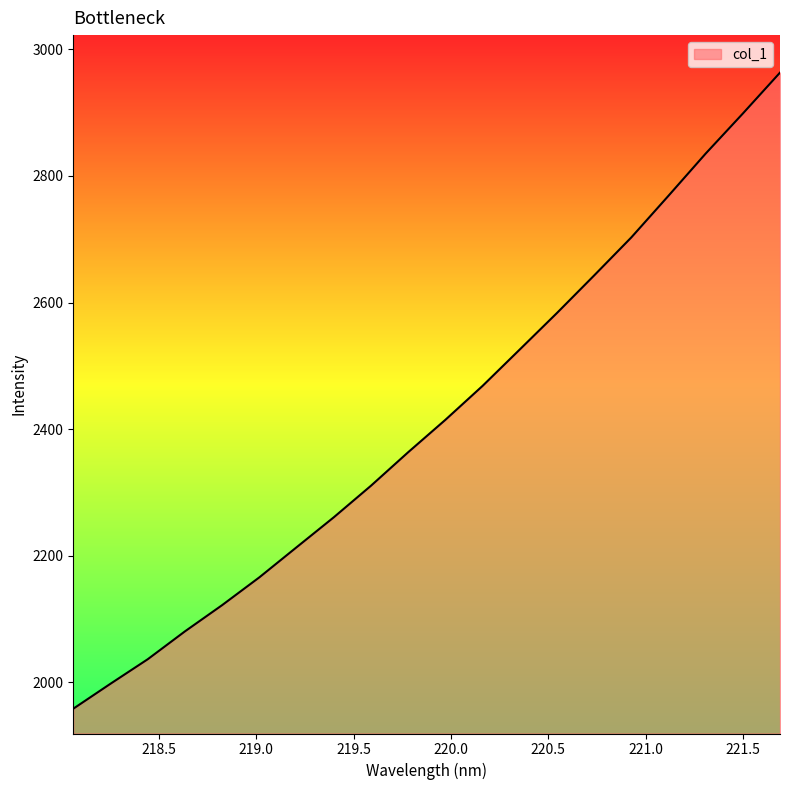

How many lines are shown in the chart?

1